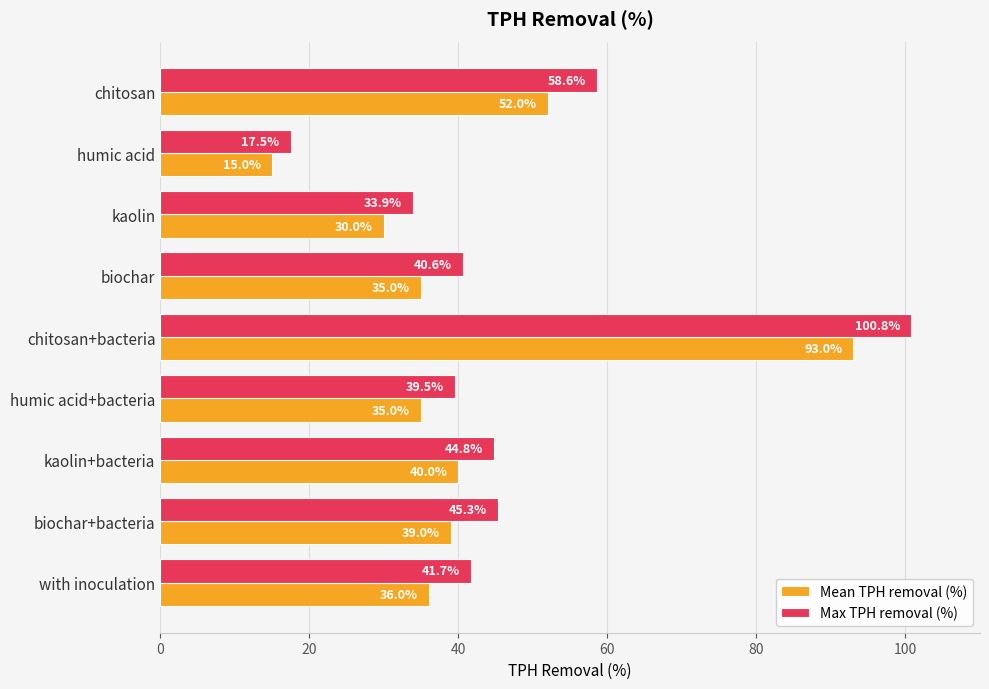

What is the minimum value shown in the chart?

15.0